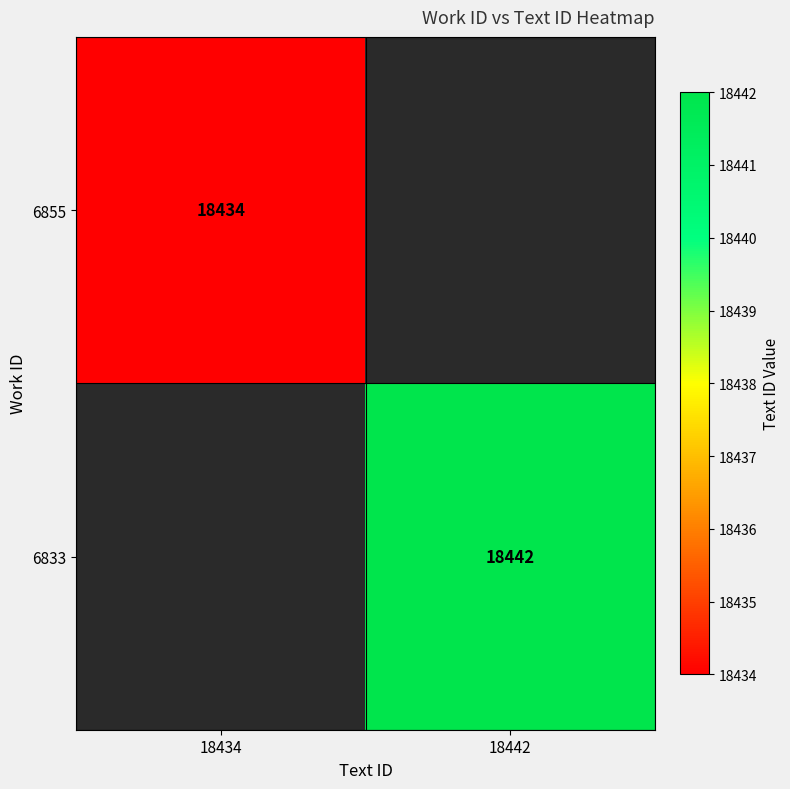

Is it true that 6833 equals 18442 at 18442?

True